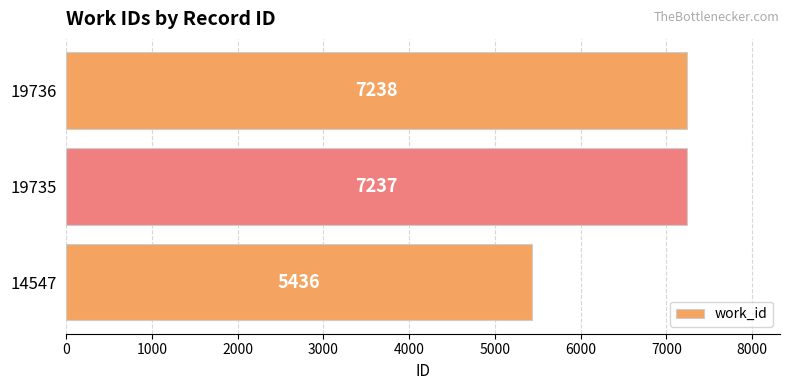

Where is the data nearest to the value 6337?

19735